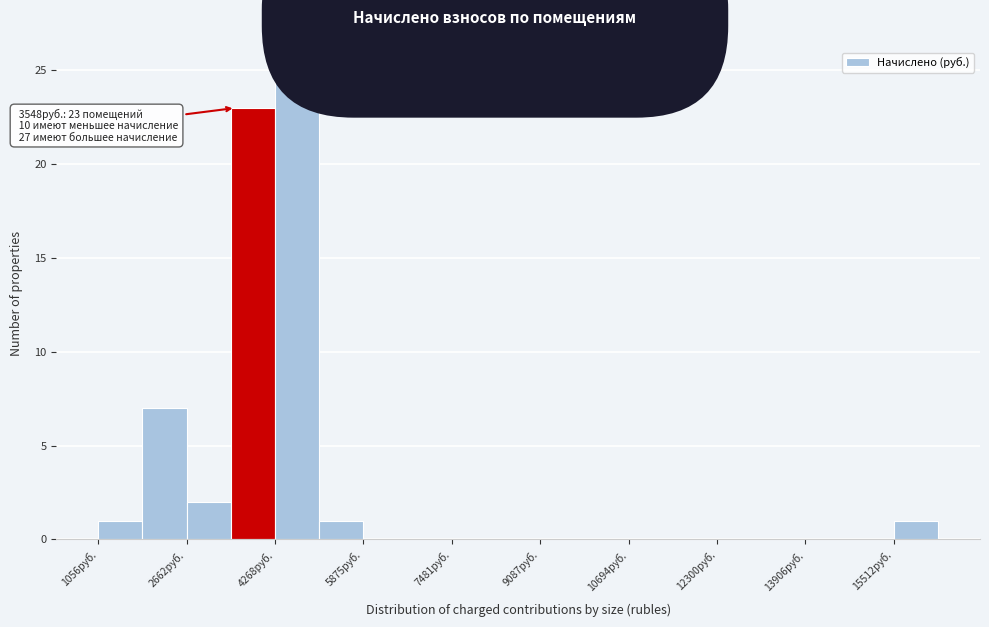

Which range on the x-axis has the tallest bar?

4200 to 5000